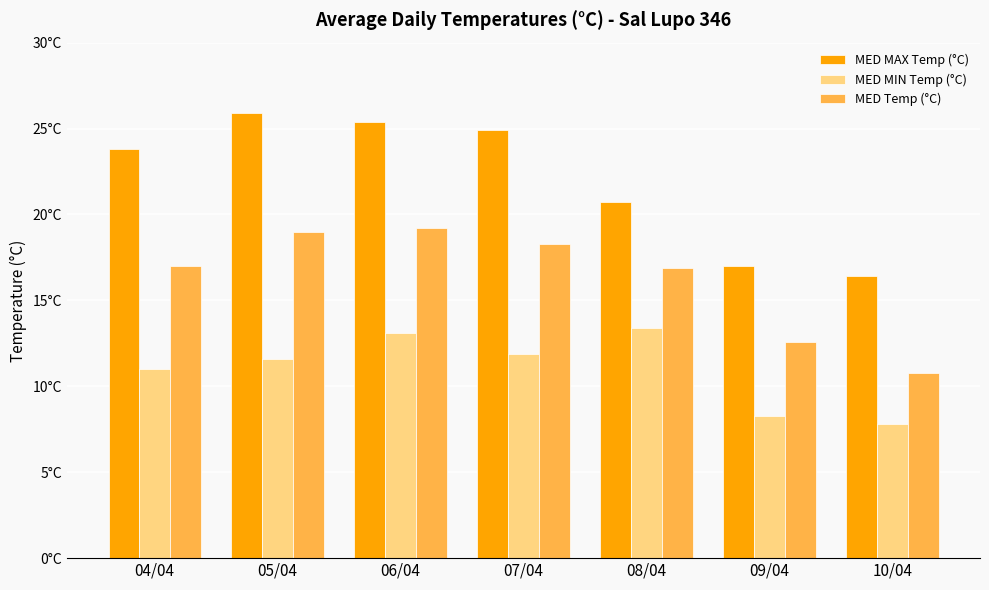

Read the MED MAX Temp (°C) value at 07/04.

24.9